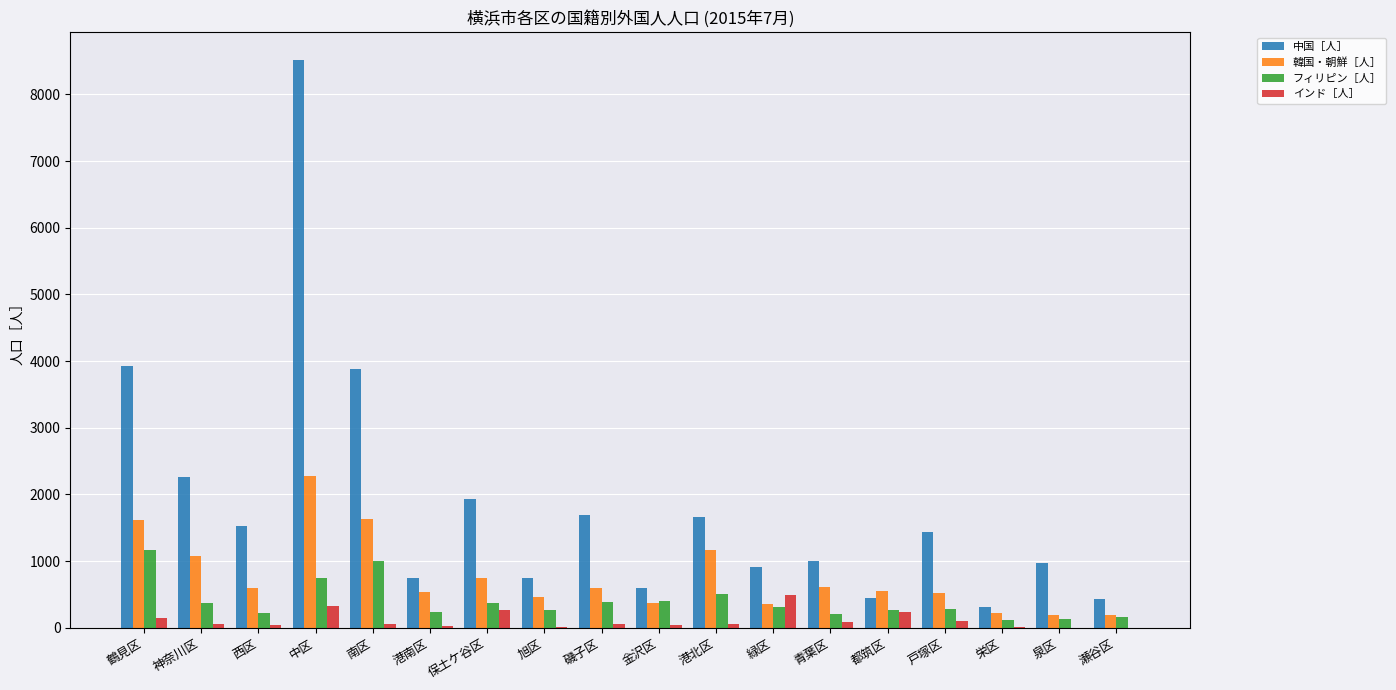

What is the approximate value of 中国［人］ at 磯子区?

1688